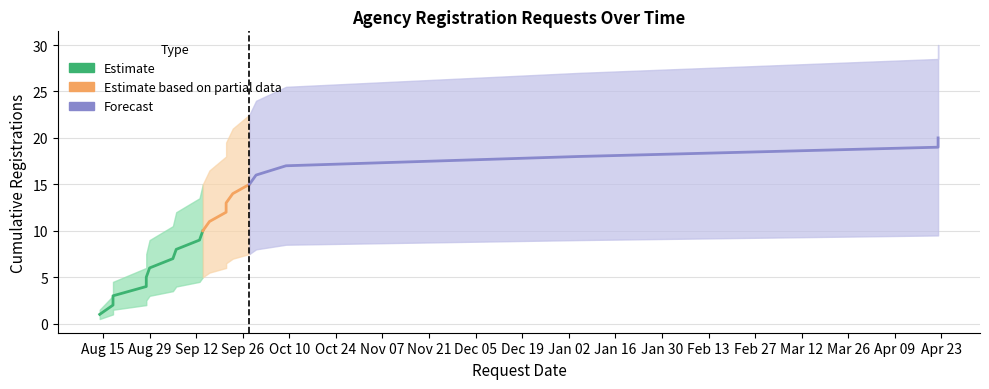

Where is cumulative_count nearest to the value 10?

2023-09-14